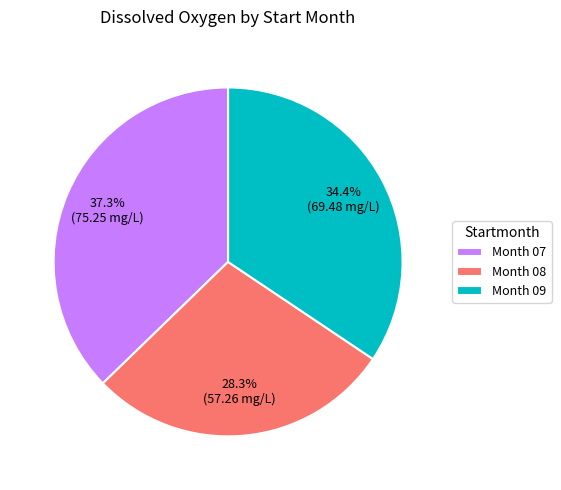

Does any single category account for the majority?

No